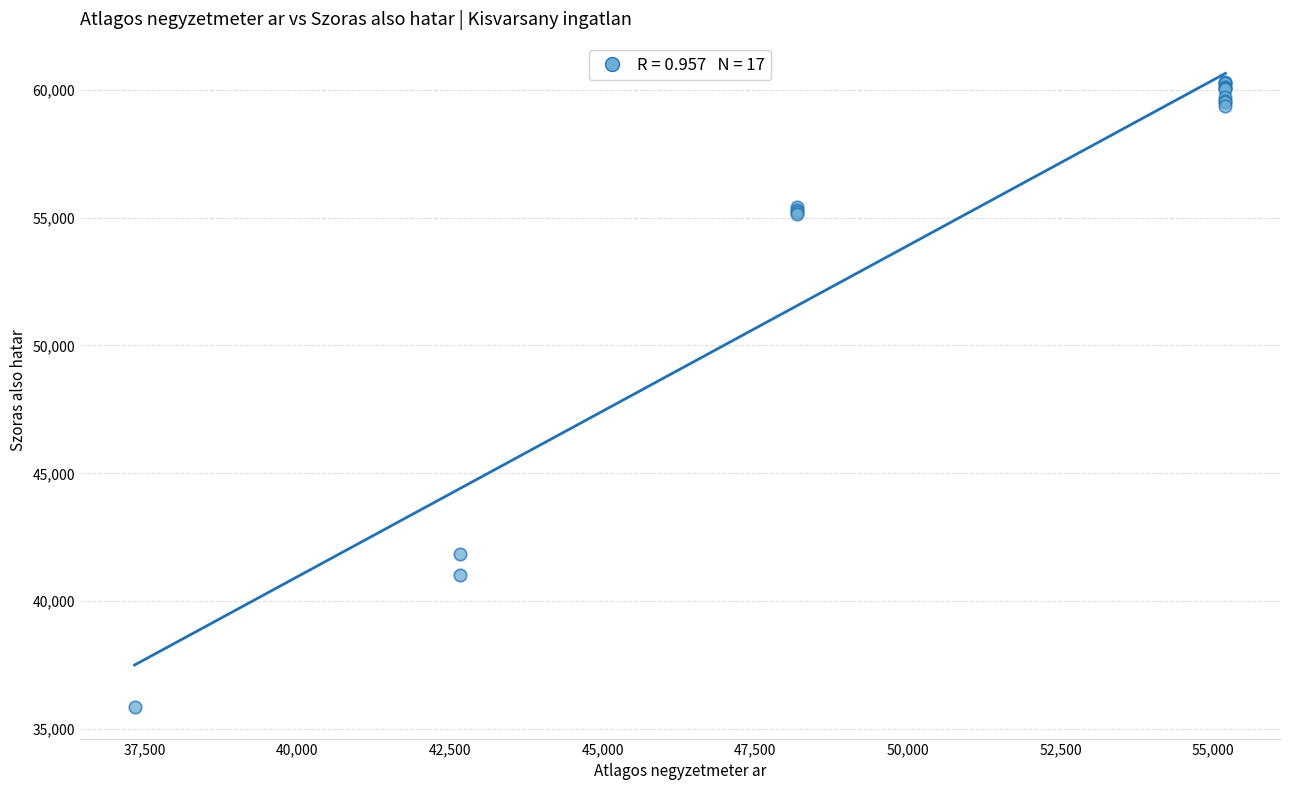

What Y value in the scatter plot is closest to 48088?

41843